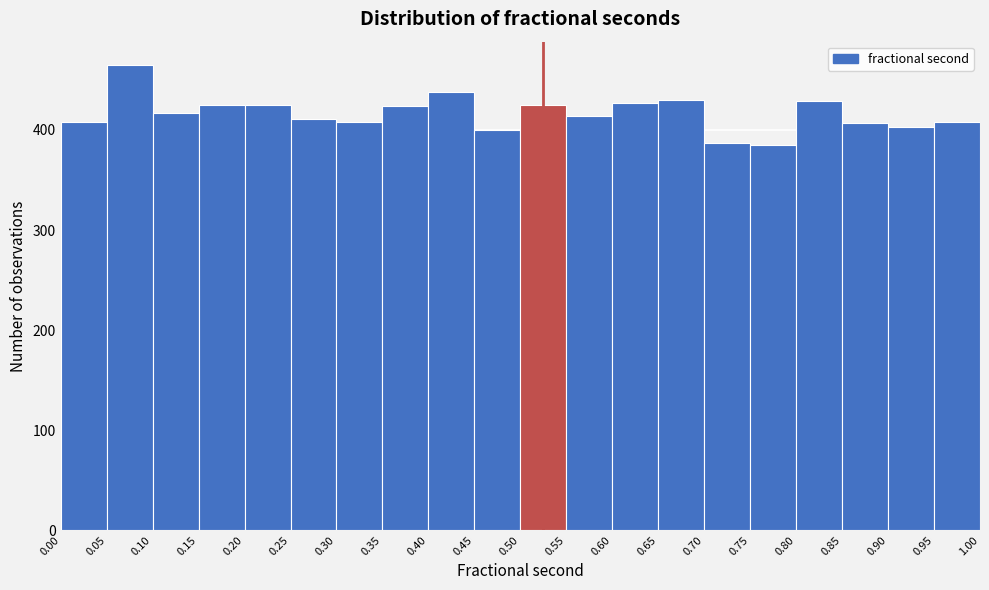

How tall is the bar that spans 0.60 to 0.65 on the x-axis? The values are not printed on the chart, so give them approximately, as read against the axis.

430